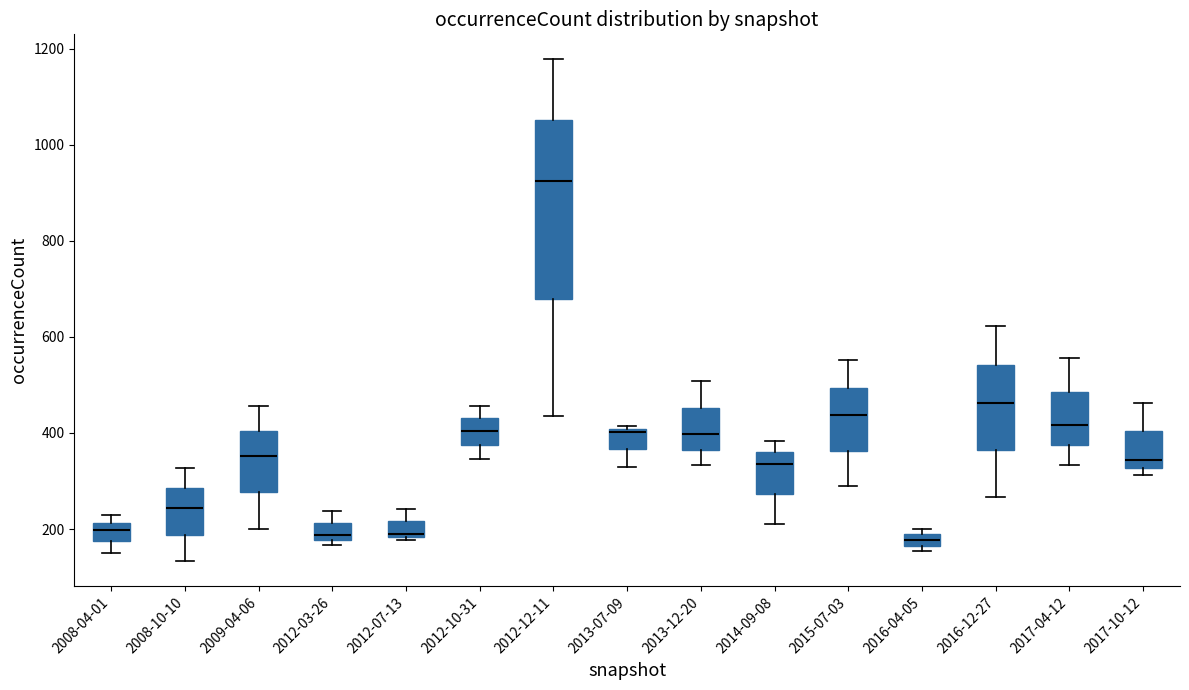

Where does the upper whisker of the box for 2012-12-11 end on the y-axis? The values are not printed on the chart, so give them approximately, as read against the axis.

1180